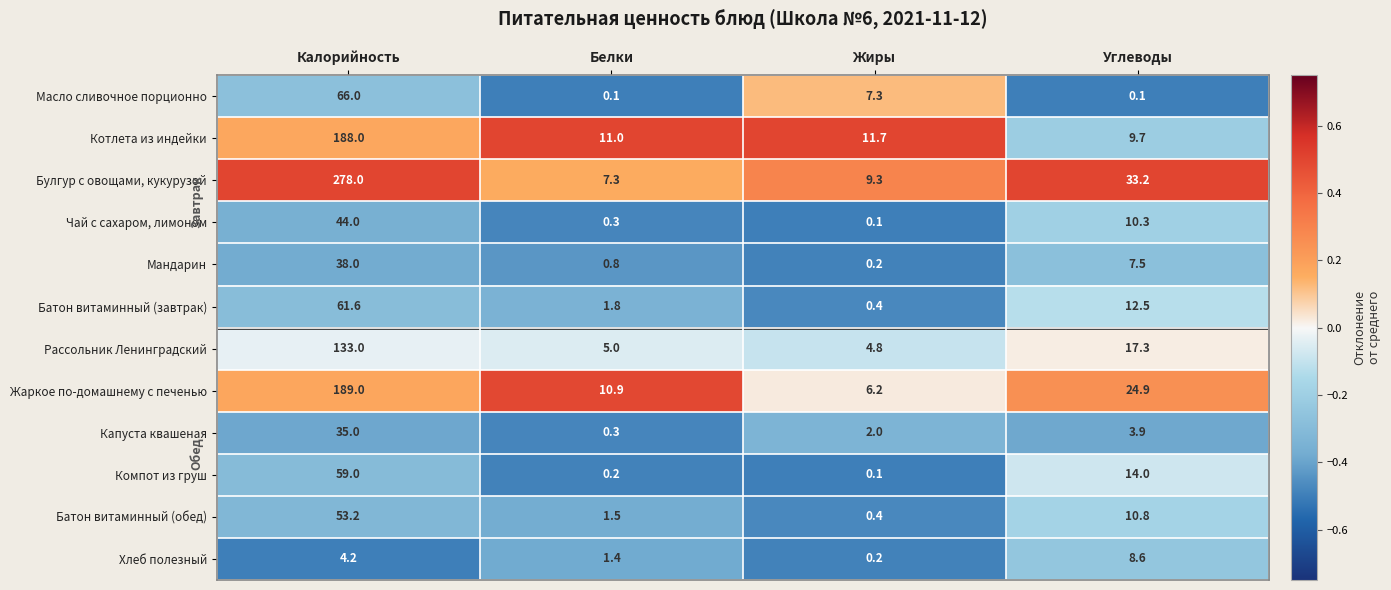

What is the difference between the Мандарин values at Калорийность and Белки?

37.2